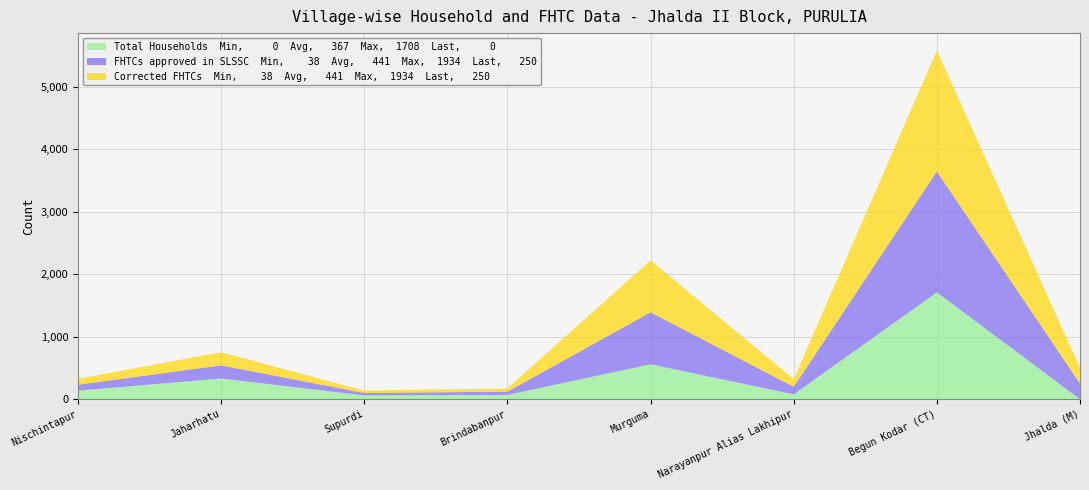

Reading left to right, transcribe all the data shown in this chart.

Total Households: 136	331	60	68	558	77	1708	0
FHTCs approved in SLSSC: 95	210	38	52	831	121	1934	250
Corrected FHTCs: 95	210	38	52	831	121	1934	250